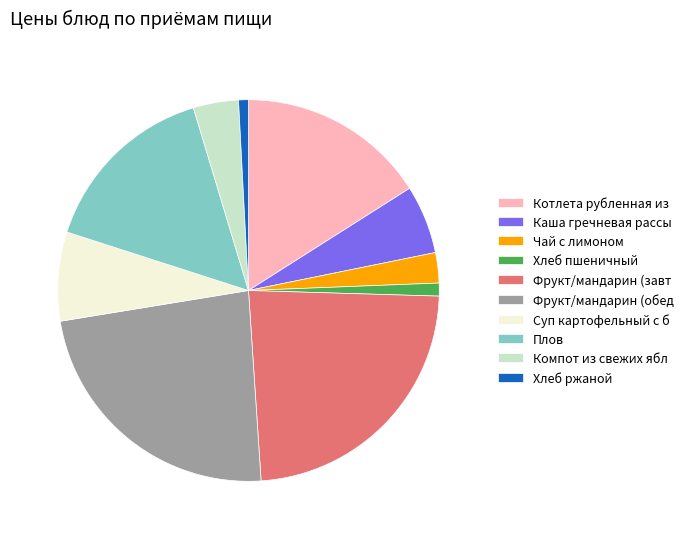

Combined, do Каша гречневая рассы and Плов account for over 50%?

No